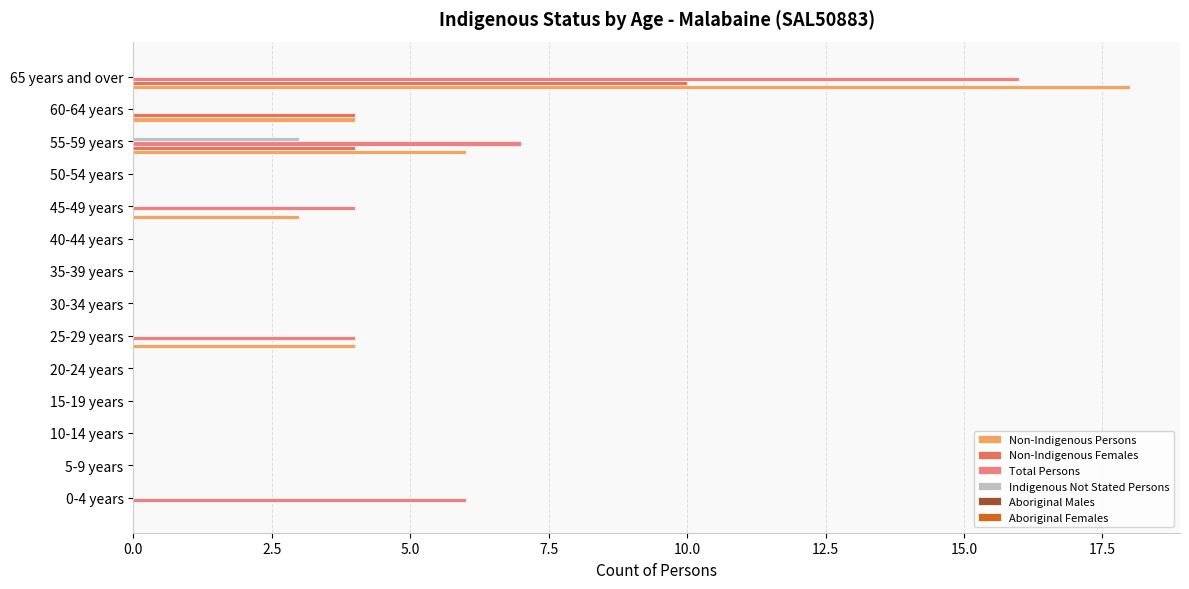

The Total Persons series shows 0 at 5-9 years. True or false?

True